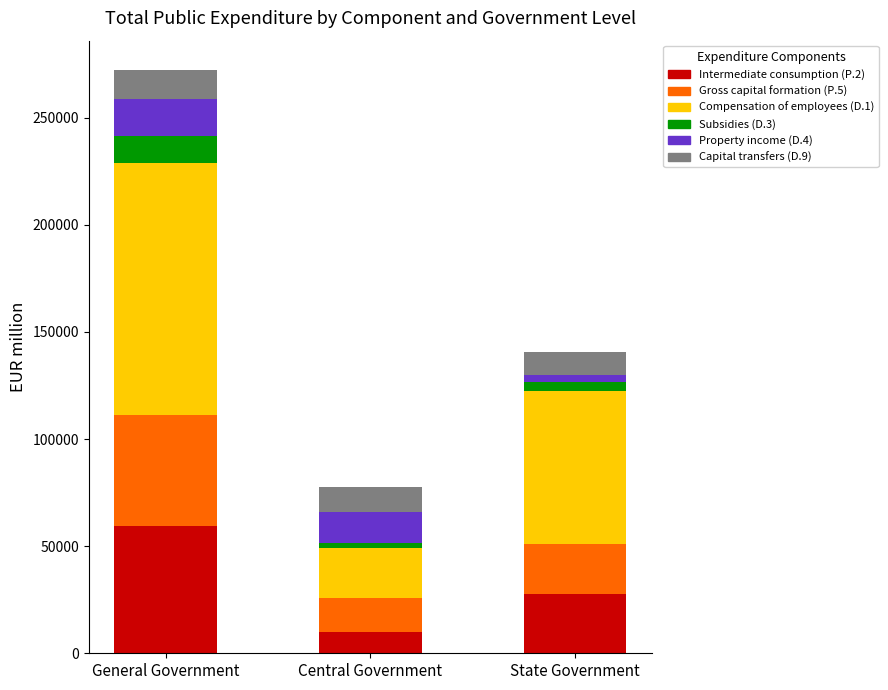

How many data points in Intermediate consumption (P.2) are less than 27607?

1